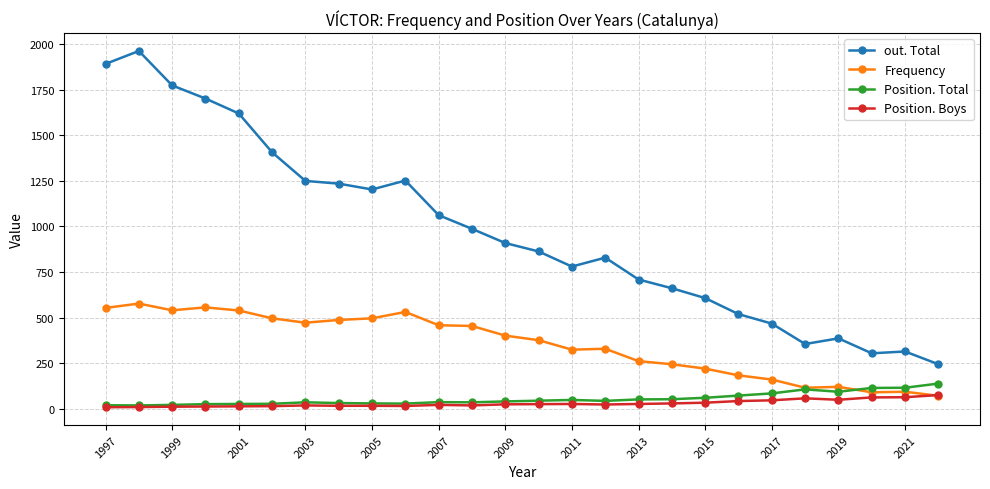

Which series has the largest range (max minus min)?

out. Total